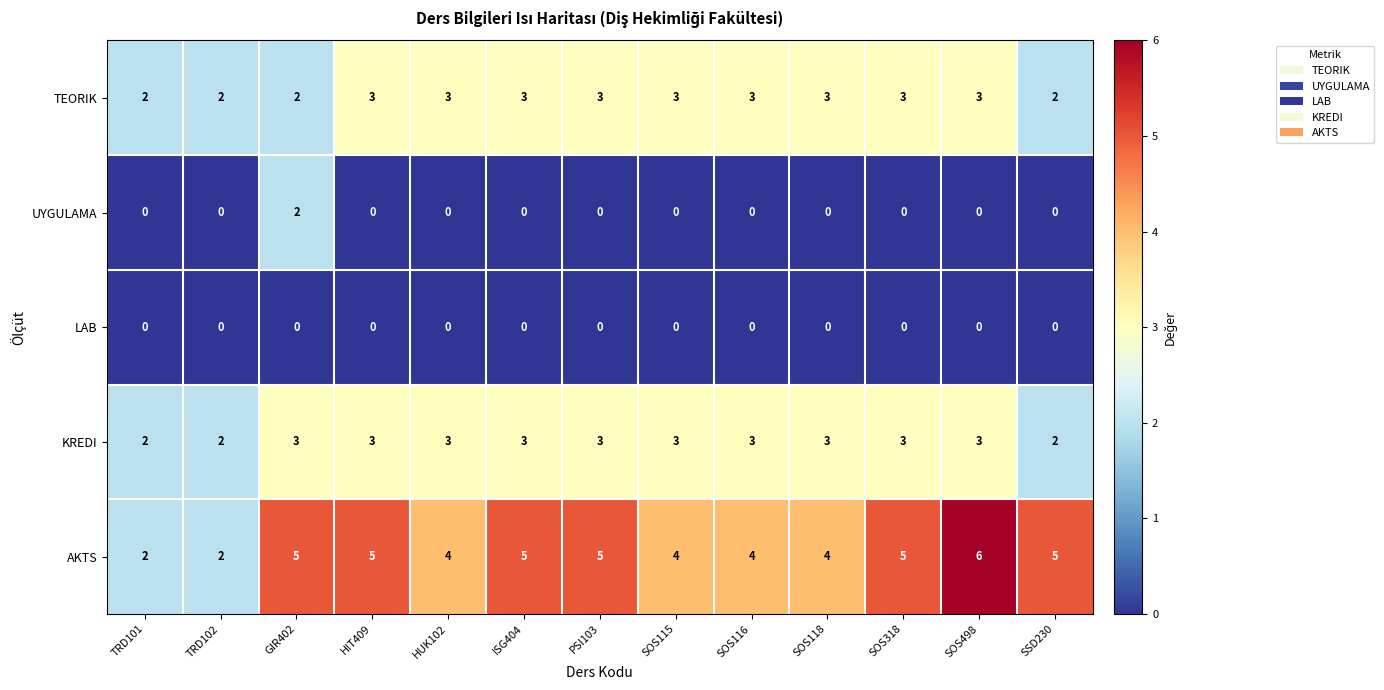

Is it true that UYGULAMA equals 1 at HIT409?

False